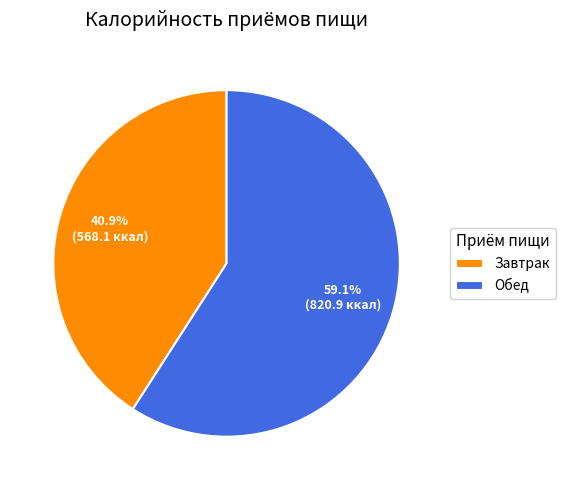

What portion of the pie excludes Завтрак?

59.1%